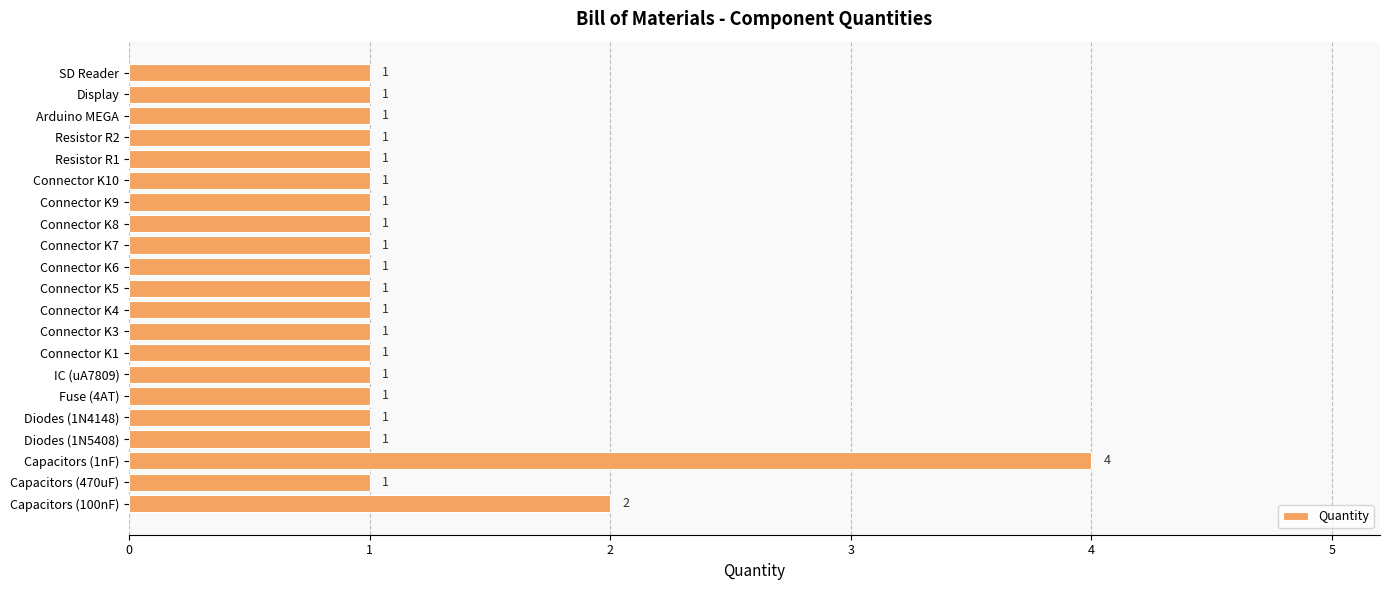

What is the sum of all values?

25